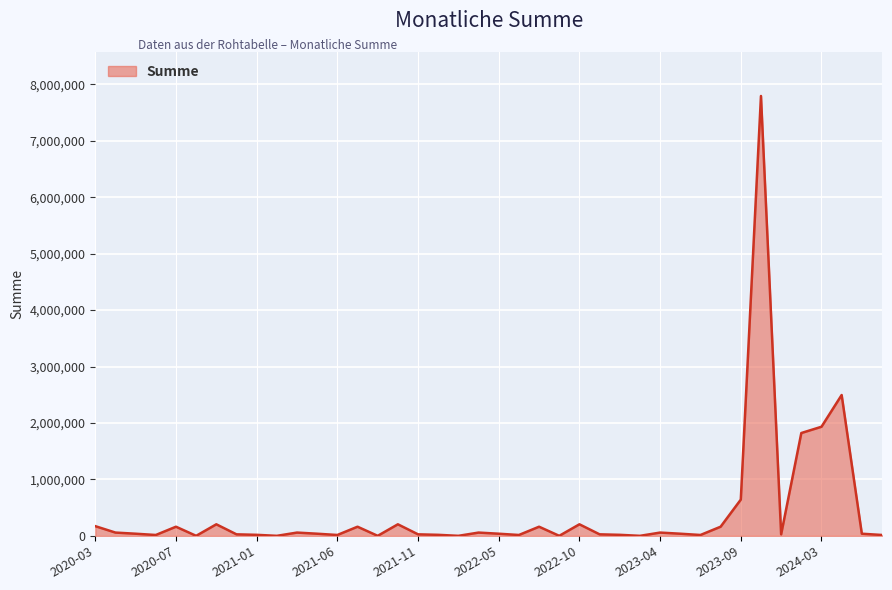

What is the difference between the maximum and minimum values?

7794342.5